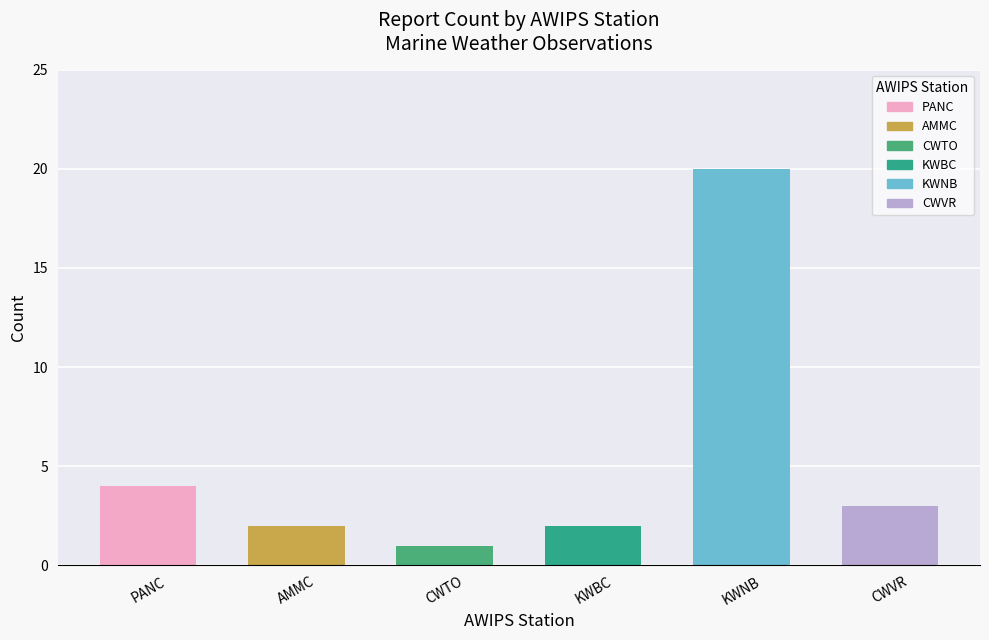

What is the average value?

5